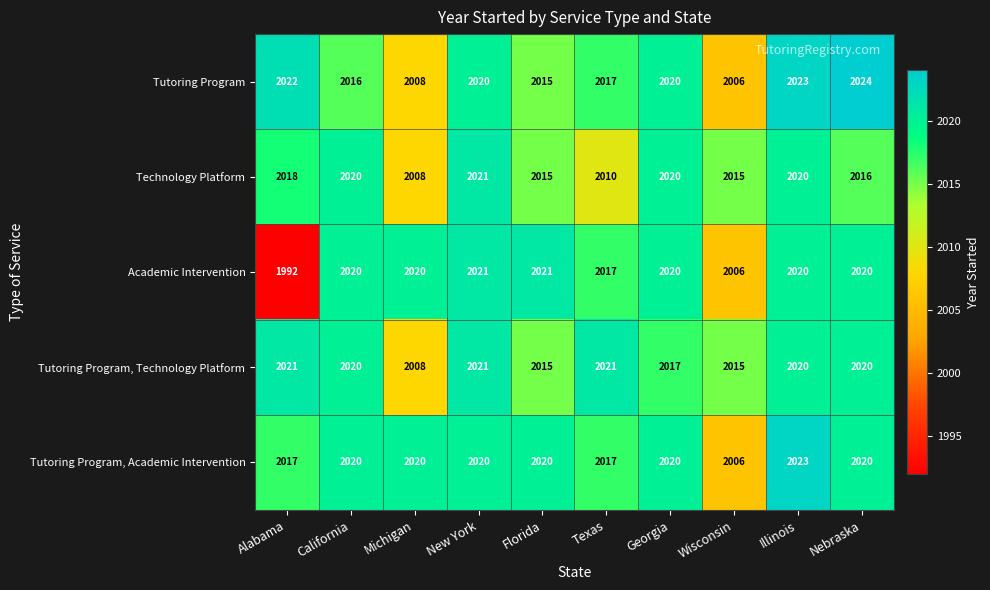

What is the sum of all Tutoring Program, Academic Intervention values?

20183